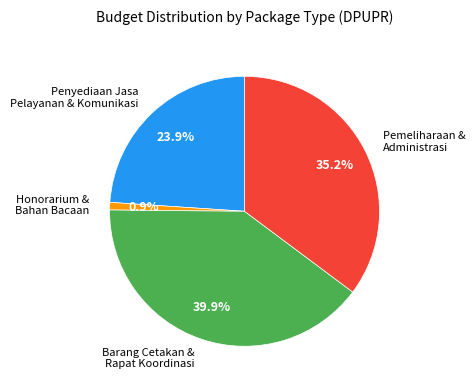

Is there a majority slice in this chart?

No